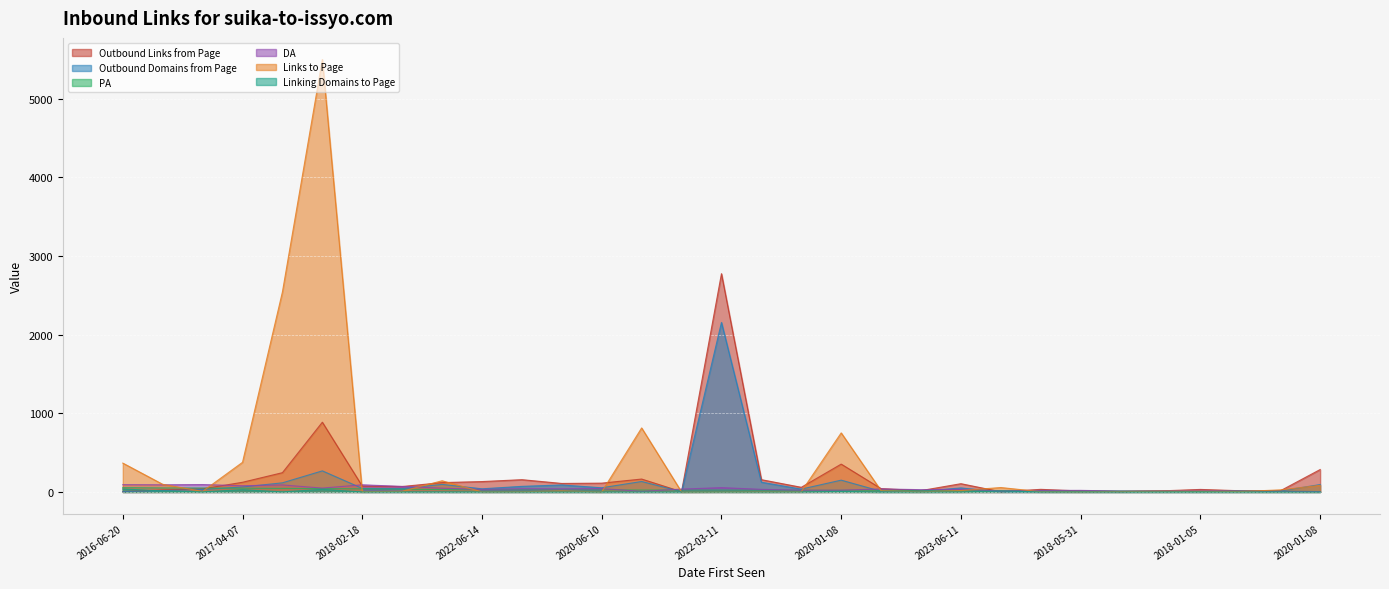

What is the difference between the second highest and second lowest values in the Links to Page series?

2544